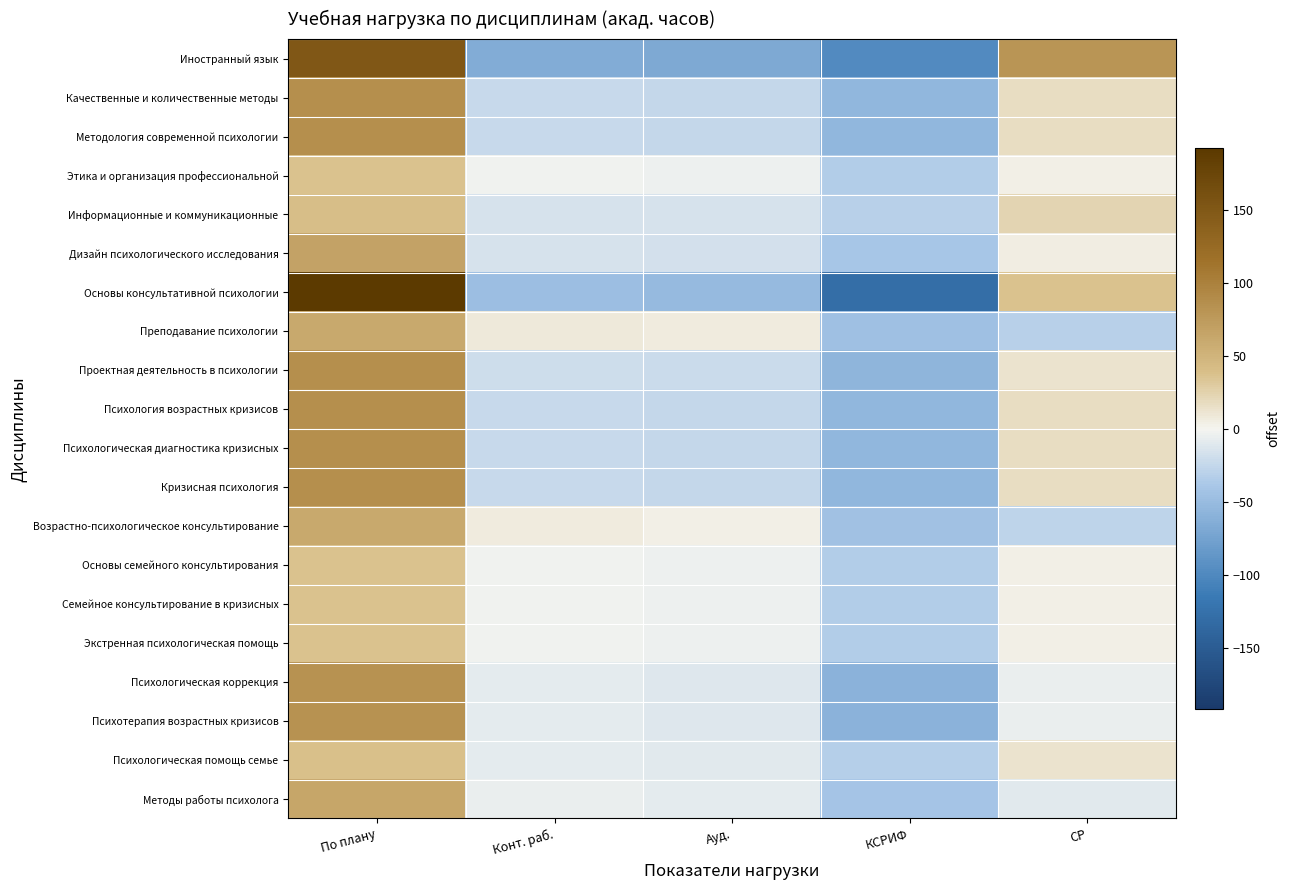

Reading left to right, list all the values displayed in this chart.

Иностранный язык: По плану=151.4	Конт. раб.=-65.6	Ауд.=-68.6	КСРИФ=-97.6	СР=80.4
Качественные и количественные методы: По плану=86.8	Конт. раб.=-23.2	Ауд.=-25.2	КСРИФ=-55.2	СР=16.8
Методология современной психологии: По плану=86.8	Конт. раб.=-23.2	Ауд.=-25.2	КСРИФ=-55.2	СР=16.8
Этика и организация профессиональной: По плану=36.6	Конт. раб.=-2.4	Ауд.=-3.4	КСРИФ=-34.4	СР=3.6
Информационные и коммуникационные: По плану=39.8	Конт. раб.=-15.2	Ауд.=-16.2	КСРИФ=-31.2	СР=22.8
Дизайн психологического исследования: По плану=66.8	Конт. раб.=-15.2	Ауд.=-17.2	КСРИФ=-39.2	СР=4.8
Основы консультативной психологии: По плану=192.0	Конт. раб.=-48.0	Ауд.=-52.0	КСРИФ=-128.0	СР=36.0
Преподавание психологии: По плану=60.8	Конт. раб.=8.8	Ауд.=6.8	КСРИФ=-45.2	СР=-31.2
Проектная деятельность в психологии: По плану=86.0	Конт. раб.=-20.0	Ауд.=-22.0	КСРИФ=-56.0	СР=12.0
Психология возрастных кризисов: По плану=86.8	Конт. раб.=-23.2	Ауд.=-25.2	КСРИФ=-55.2	СР=16.8
Психологическая диагностика кризисных: По плану=86.8	Конт. раб.=-23.2	Ауд.=-25.2	КСРИФ=-55.2	СР=16.8
Кризисная психология: По плану=86.8	Конт. раб.=-23.2	Ауд.=-25.2	КСРИФ=-55.2	СР=16.8
Возрастно-психологическое консультирование: По плану=61.4	Конт. раб.=6.4	Ауд.=3.4	КСРИФ=-43.6	СР=-27.6
Основы семейного консультирования: По плану=36.6	Конт. раб.=-2.4	Ауд.=-3.4	КСРИФ=-34.4	СР=3.6
Семейное консультирование в кризисных: По плану=36.6	Конт. раб.=-2.4	Ауд.=-3.4	КСРИФ=-34.4	СР=3.6
Экстренная психологическая помощь: По плану=36.6	Конт. раб.=-2.4	Ауд.=-3.4	КСРИФ=-34.4	СР=3.6
Психологическая коррекция: По плану=83.2	Конт. раб.=-8.8	Ауд.=-10.8	КСРИФ=-58.8	СР=-4.8
Психотерапия возрастных кризисов: По плану=83.2	Конт. раб.=-8.8	Ауд.=-10.8	КСРИФ=-58.8	СР=-4.8
Психологическая помощь семье: По плану=38.2	Конт. раб.=-8.8	Ауд.=-9.8	КСРИФ=-32.8	СР=13.2
Методы работы психолога: По плану=64.4	Конт. раб.=-5.6	Ауд.=-7.6	КСРИФ=-41.6	СР=-9.6